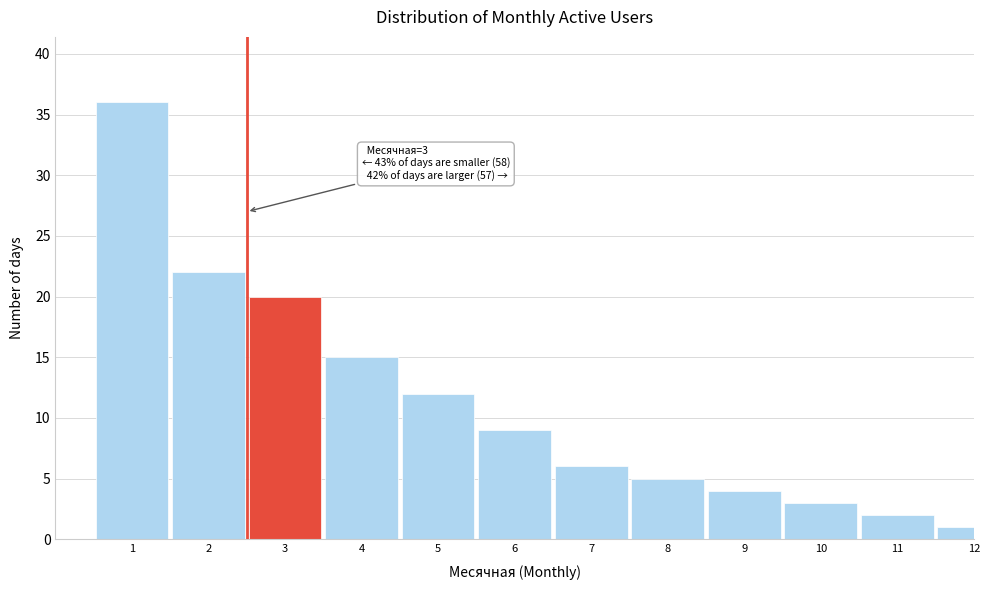

Reading right to left, extract all data points from this chart.

1	2	3	4	5	6	9	12	15	20	22	36